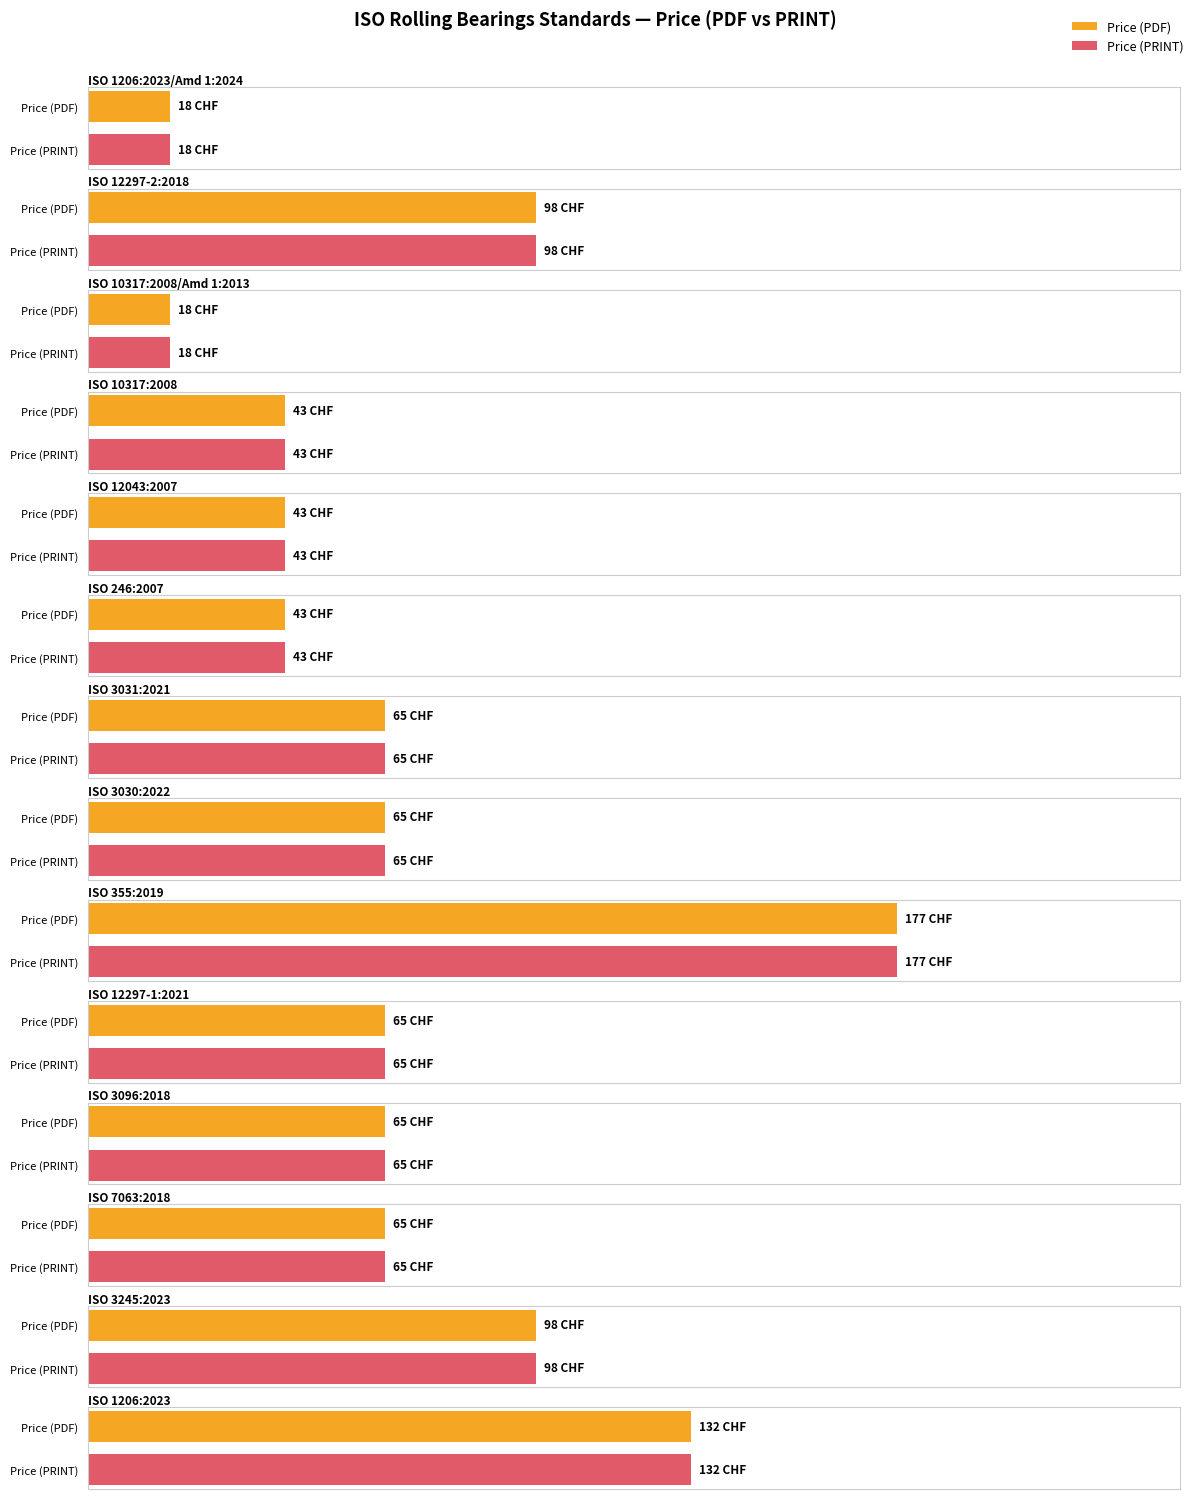

Is the value of Price (PDF) at ISO 1206:2023/Amd 1:2024 greater than the value of Price (PRINT) at ISO 3030:2022?

No